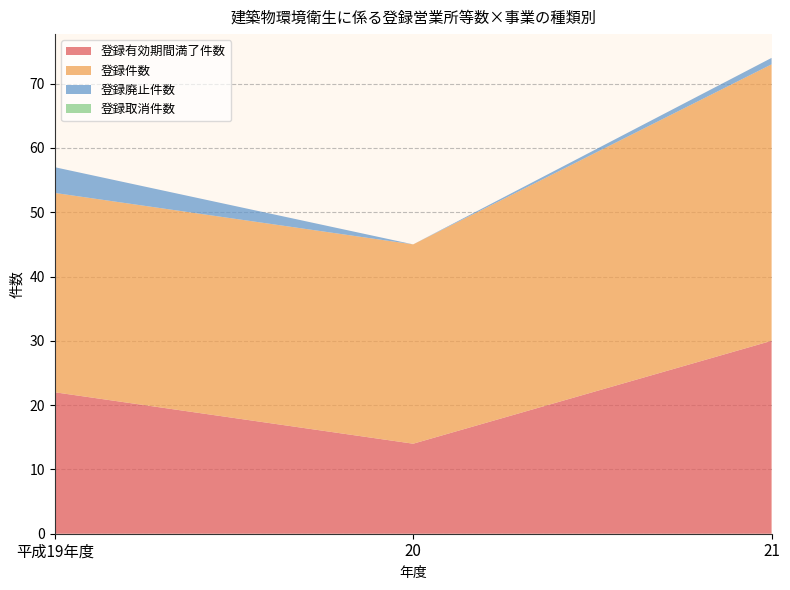

Reading right to left, extract all data points from this chart.

登録有効期間満了件数: 21=30	20=14	平成19年度=22
登録件数: 21=43	20=31	平成19年度=31
登録廃止件数: 21=1	20=0	平成19年度=4
登録取消件数: 21=0	20=0	平成19年度=0